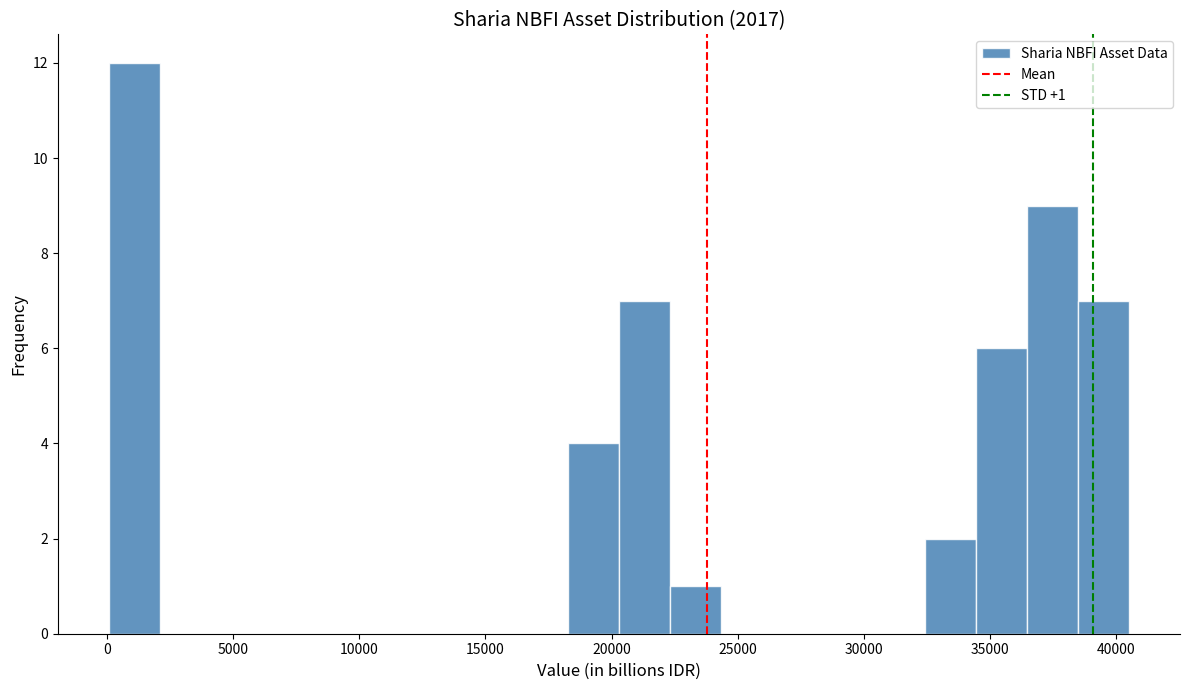

Which range on the x-axis has the tallest bar?

0 to 2000